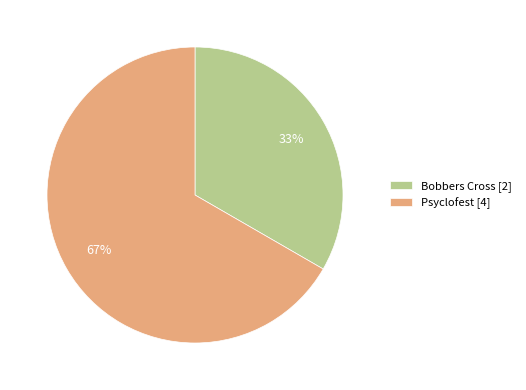

Combined, do Psyclofest [4] and Bobbers Cross [2] account for over 50%?

Yes